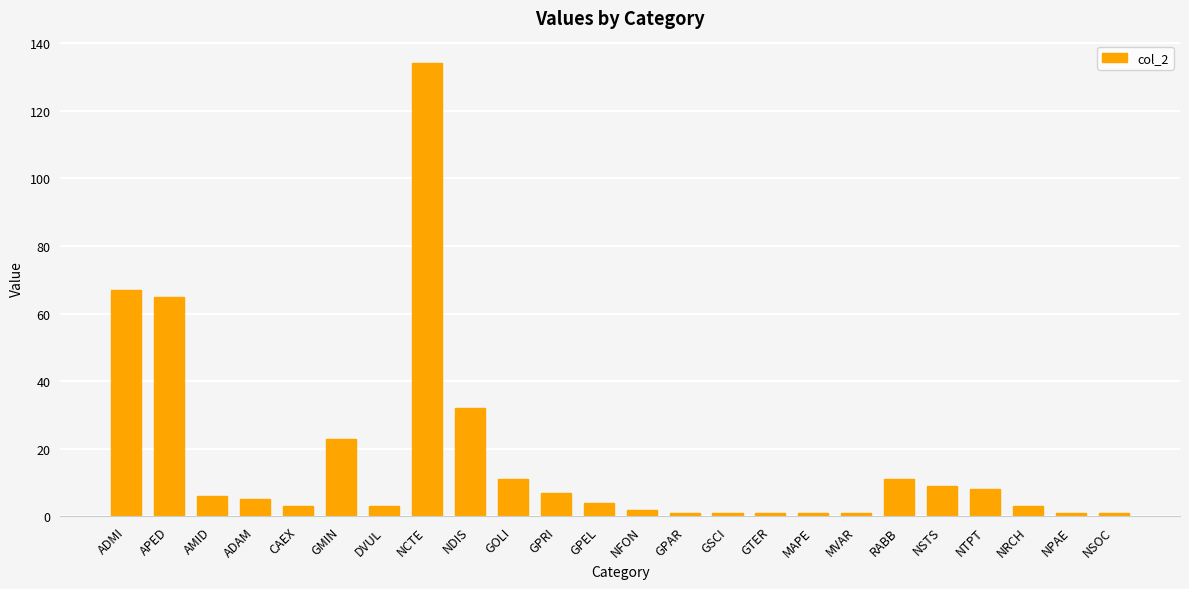

What is the label of the 13th bar from the left?

NFON